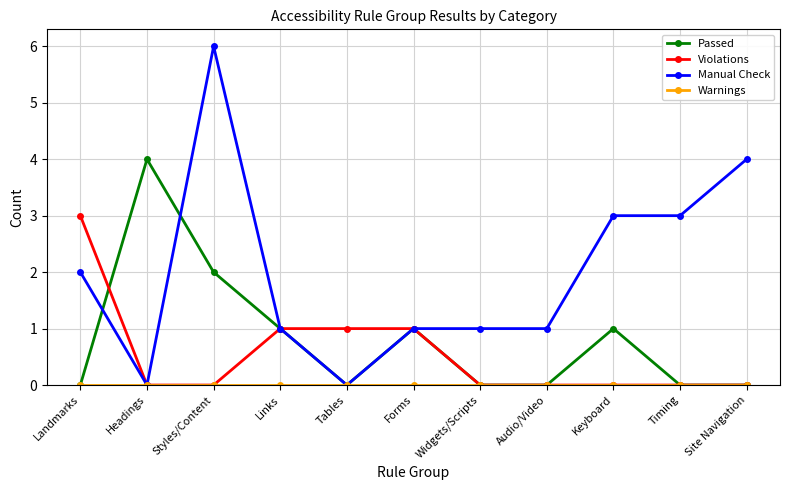

What is the label of the 2nd point from the left?

Headings